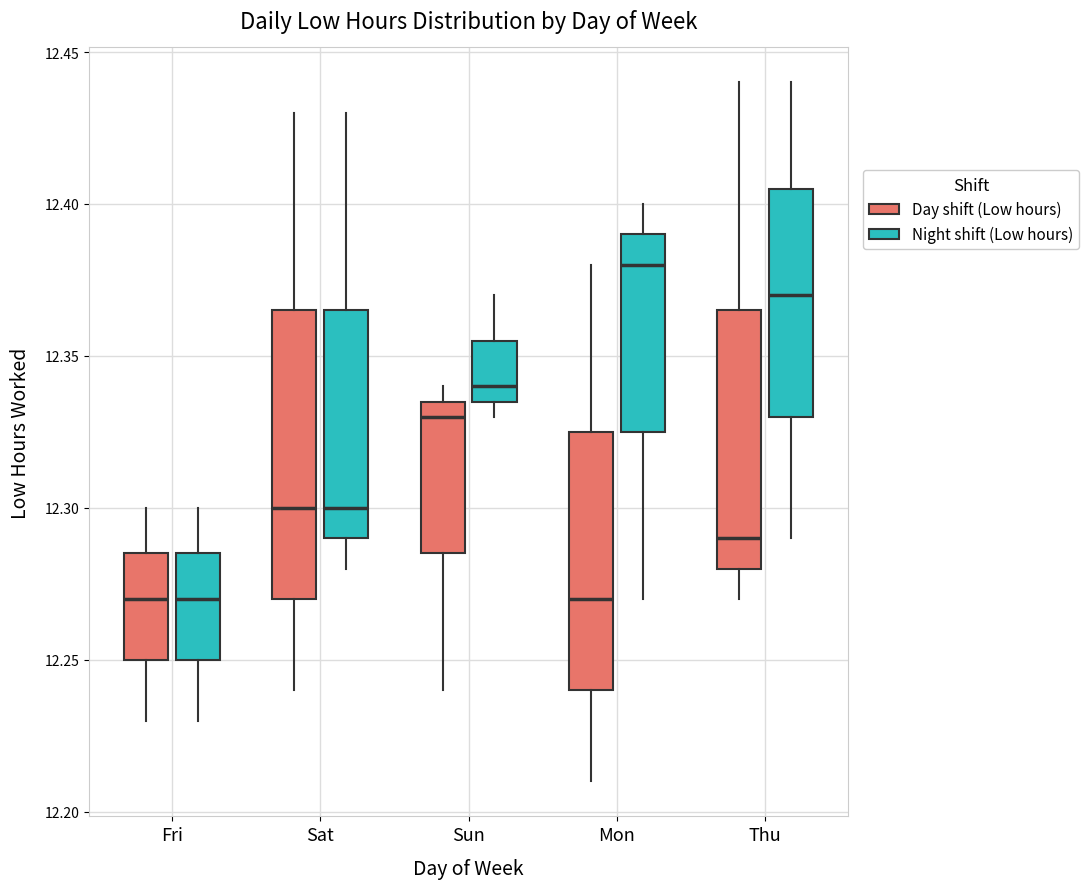

Reading left to right, transcribe this box plot: for each box, give where its median line is, the range the box spans, and where its two whiskers end, as read against the y-axis. The values are not printed on the chart, so give them approximately, as read against the axis.

Fri (Day shift (Low hours)): median 12.270, box 12.250 to 12.285, whiskers 12.230 to 12.300
Fri (Night shift (Low hours)): median 12.270, box 12.250 to 12.285, whiskers 12.230 to 12.300
Sat (Day shift (Low hours)): median 12.300, box 12.270 to 12.365, whiskers 12.240 to 12.430
Sat (Night shift (Low hours)): median 12.300, box 12.290 to 12.365, whiskers 12.280 to 12.430
Sun (Day shift (Low hours)): median 12.330, box 12.285 to 12.335, whiskers 12.240 to 12.340
Sun (Night shift (Low hours)): median 12.340, box 12.335 to 12.355, whiskers 12.330 to 12.370
Mon (Day shift (Low hours)): median 12.270, box 12.240 to 12.325, whiskers 12.210 to 12.380
Mon (Night shift (Low hours)): median 12.380, box 12.325 to 12.390, whiskers 12.270 to 12.400
Thu (Day shift (Low hours)): median 12.290, box 12.280 to 12.365, whiskers 12.270 to 12.440
Thu (Night shift (Low hours)): median 12.370, box 12.330 to 12.405, whiskers 12.290 to 12.440